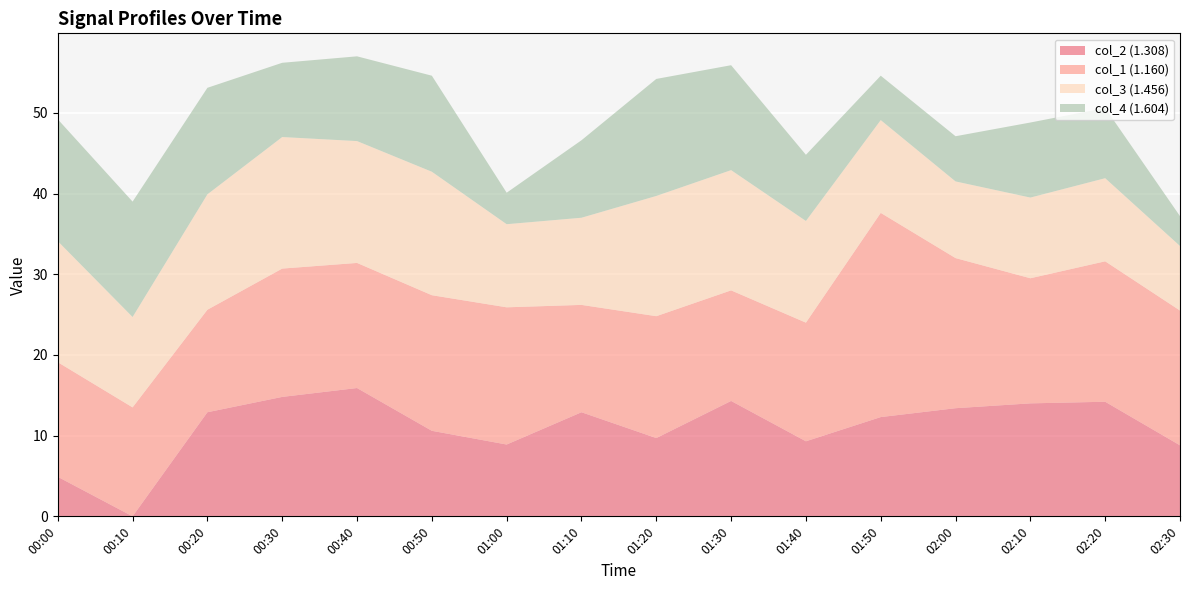

What is the total value across all series at 00:30?

56.2